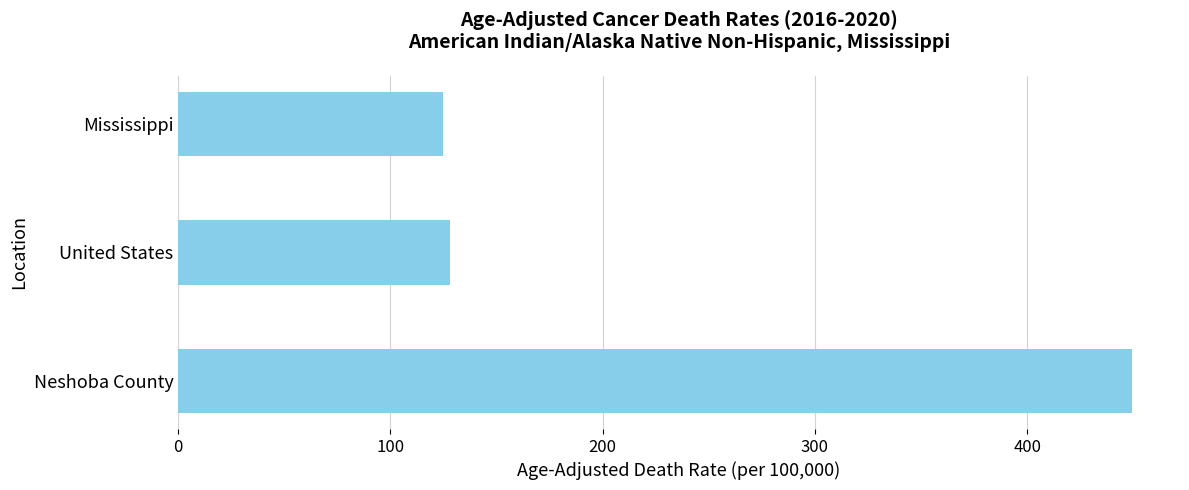

Reading bottom to top, extract all data points from this chart.

449.5	128.2	124.9